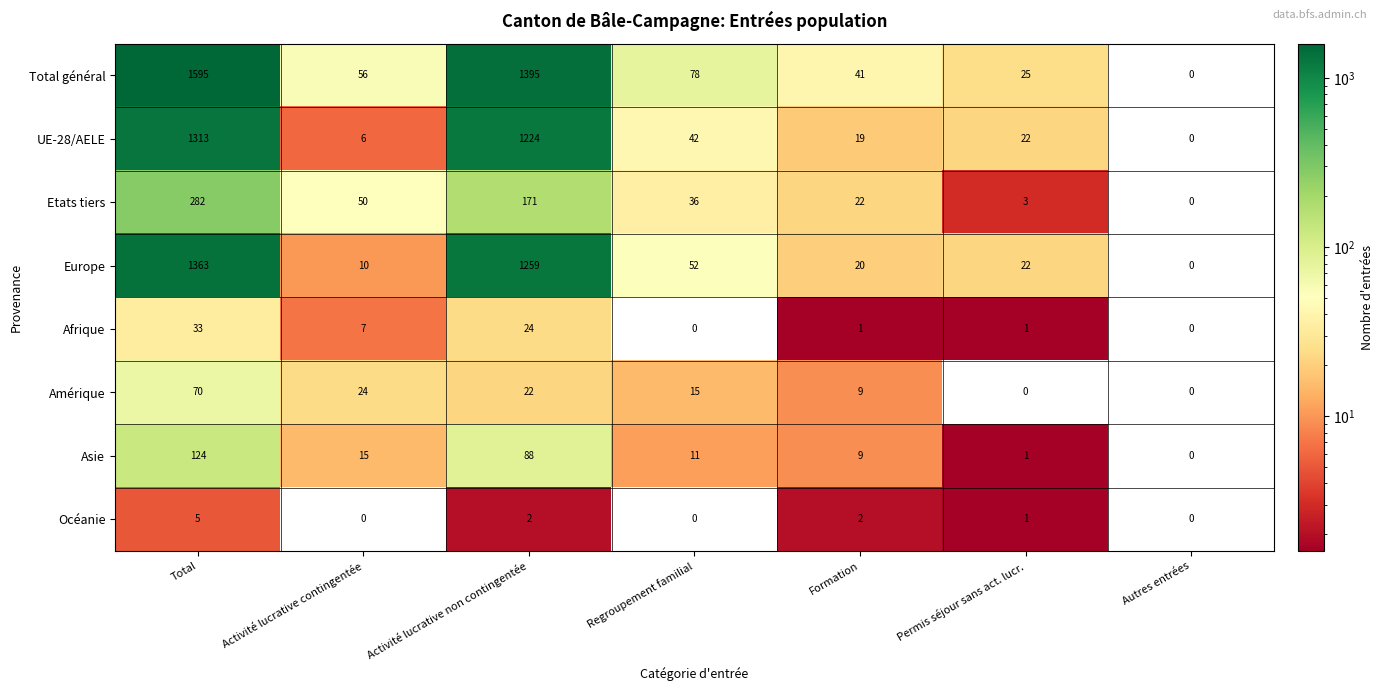

At which category is the sum across all series the highest?

Total